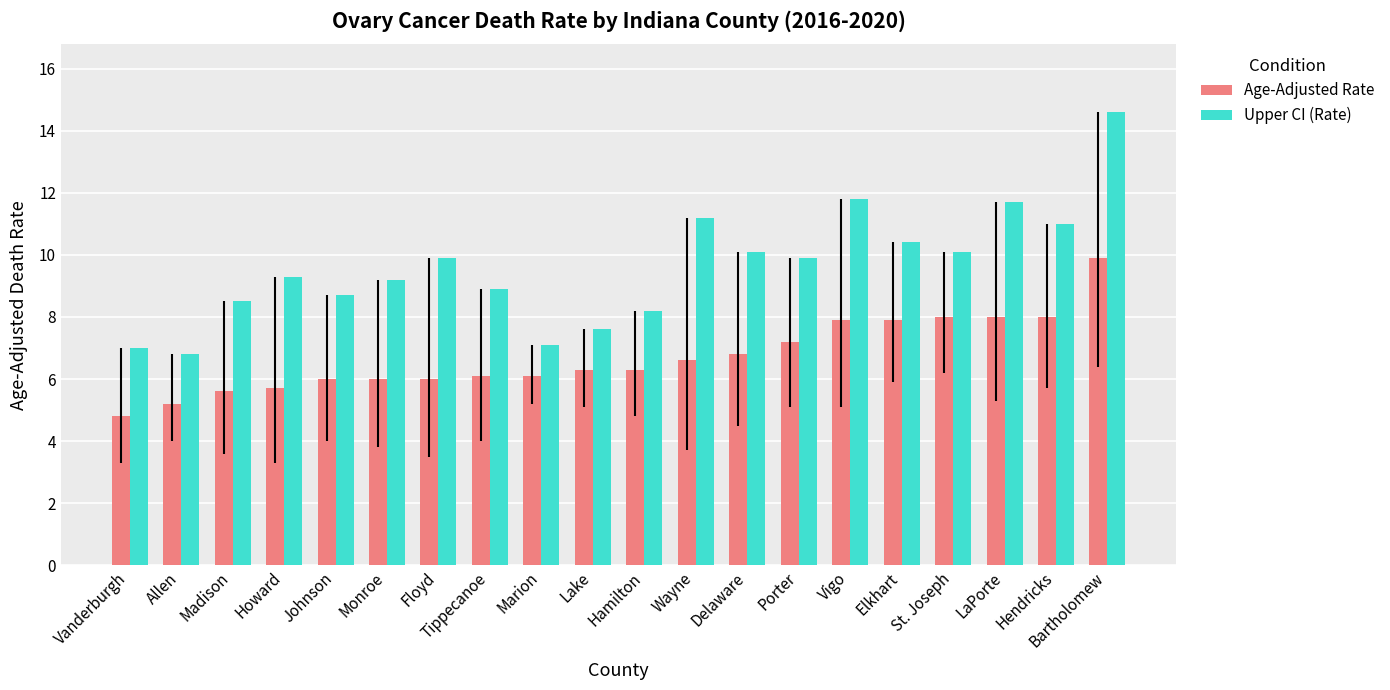

List the series in order of their peak value, lowest first.

Age-Adjusted Rate, Upper CI (Rate)